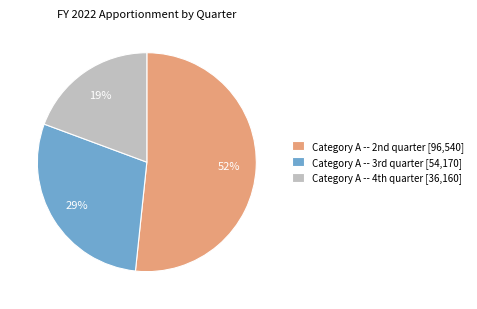

To the nearest percent, what is the average slice percentage?

33%